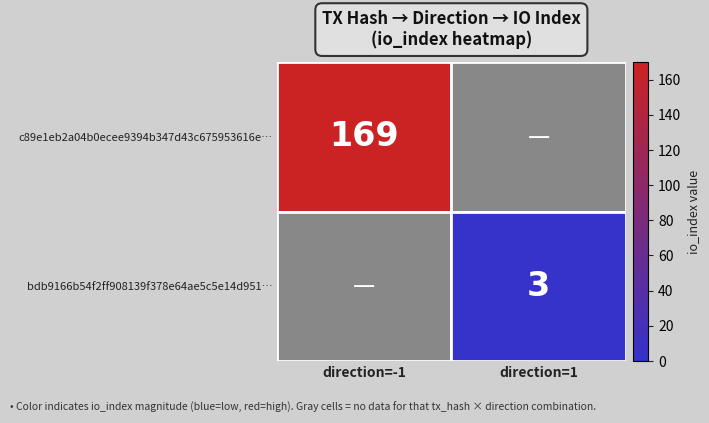

The value of bdb9166b54f2ff908139f378e64ae5c5e14d951… at direction=1 is 5. True or false?

False